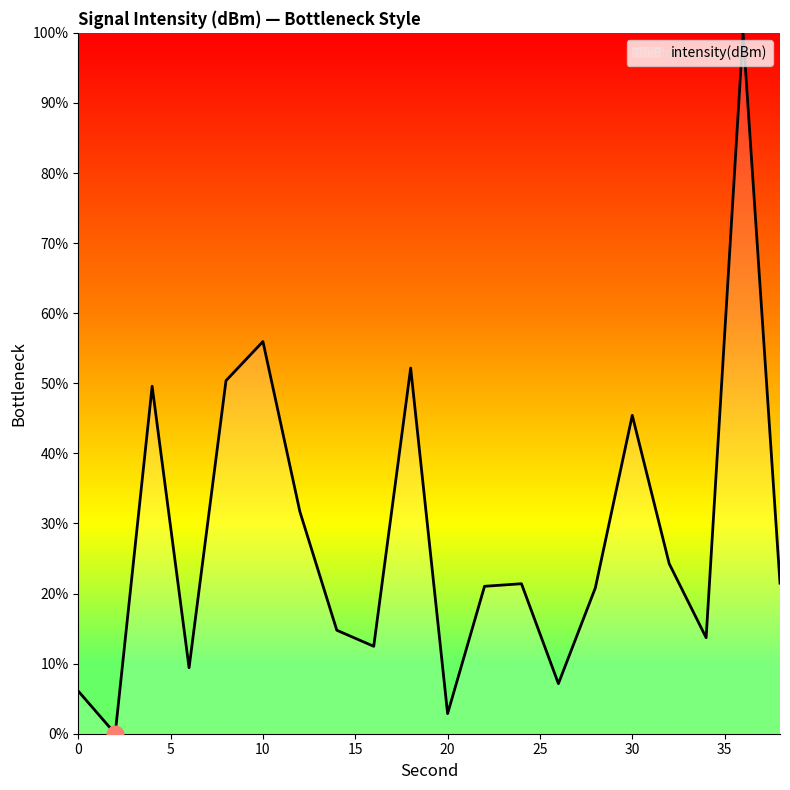

What is the difference between the maximum and minimum values?

100.0